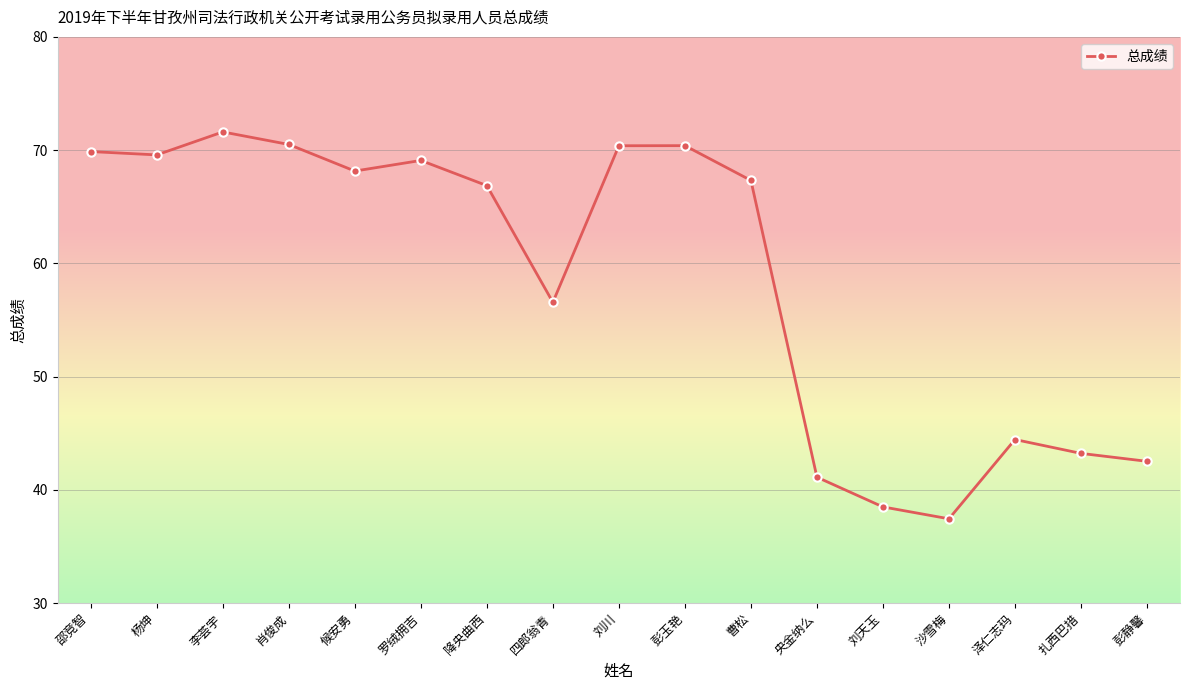

True or false: the data shows 40.6 at 彭玉艳.

False